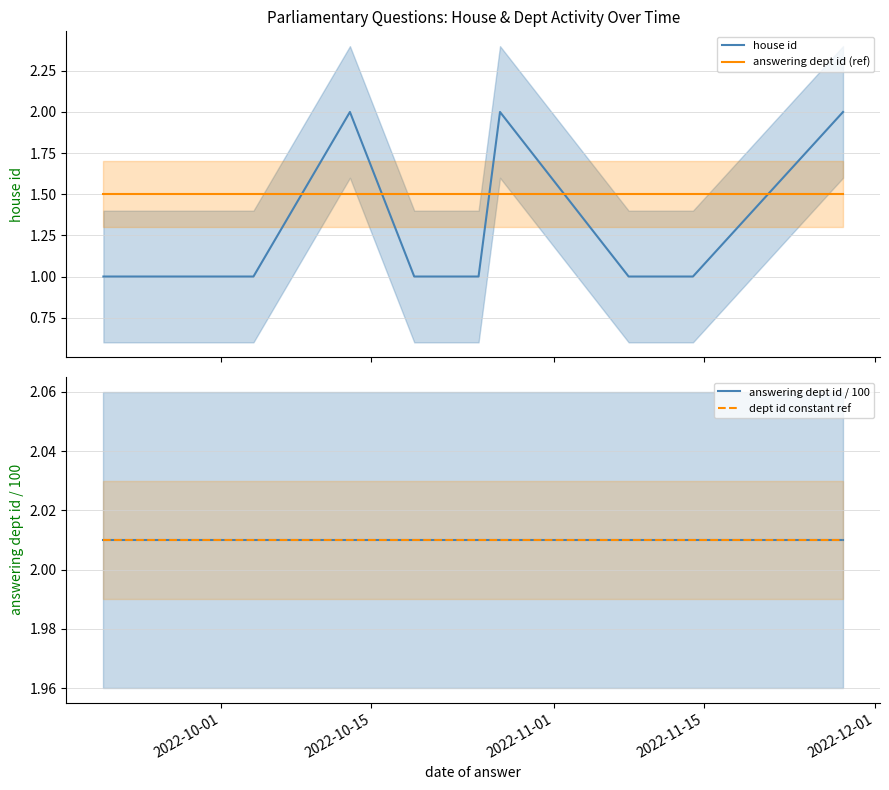

Count the number of data series in this chart.

4